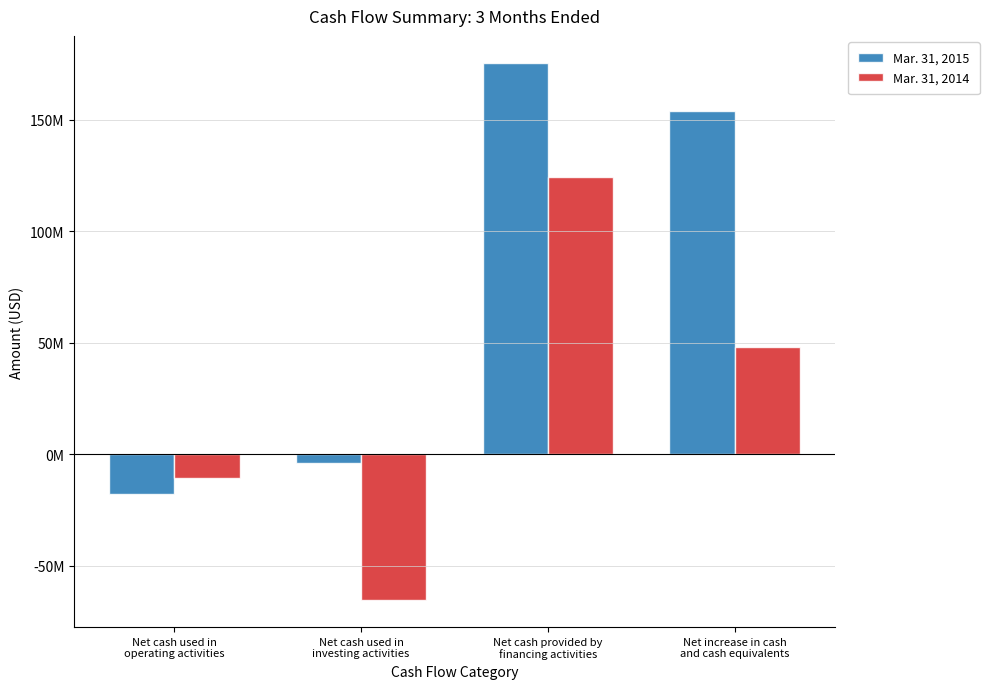

What is the difference between the Mar. 31, 2015 values at Net cash used in
investing activities and Net cash used in
operating activities?

13594000